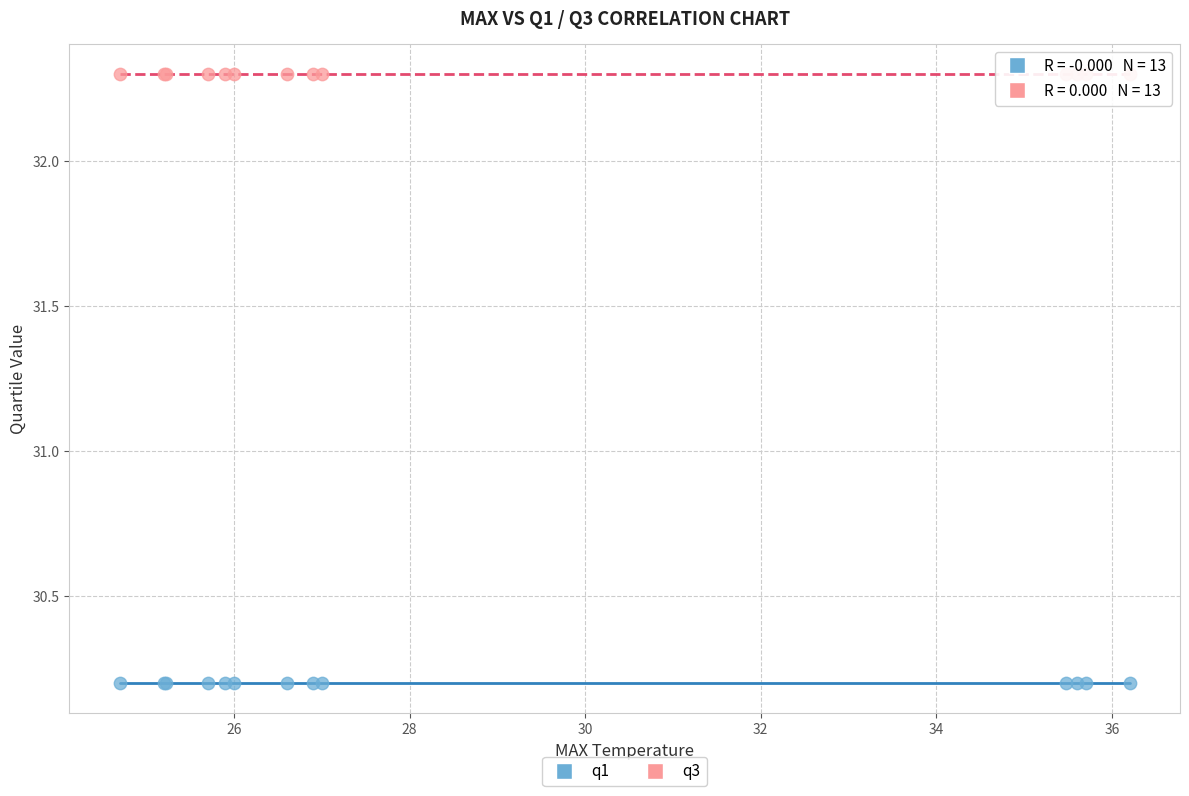

Which series contains the lowest Y value?

q1